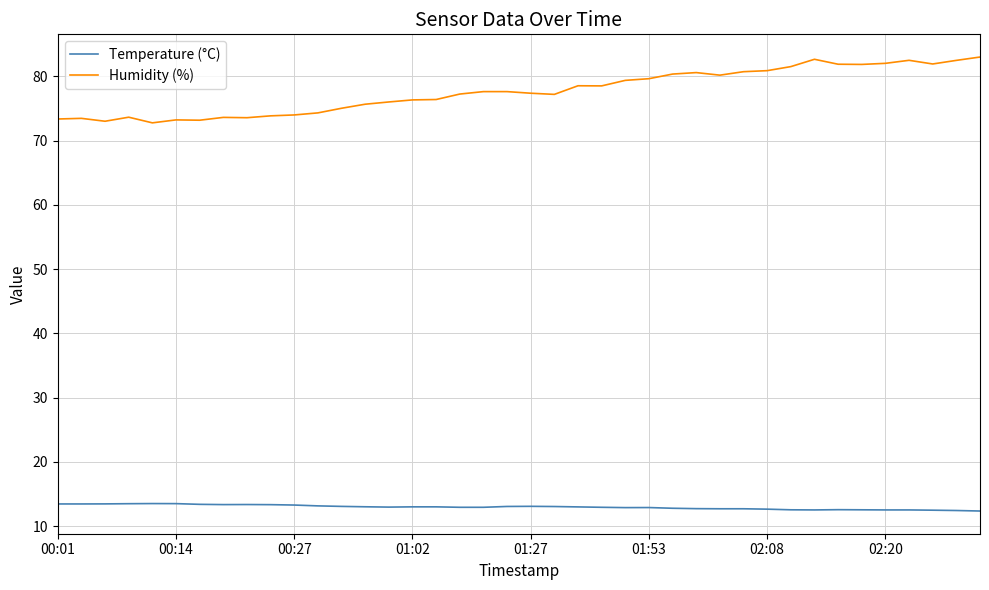

List the series in order of their overall mean, lowest first.

Temperature (°C), Humidity (%)